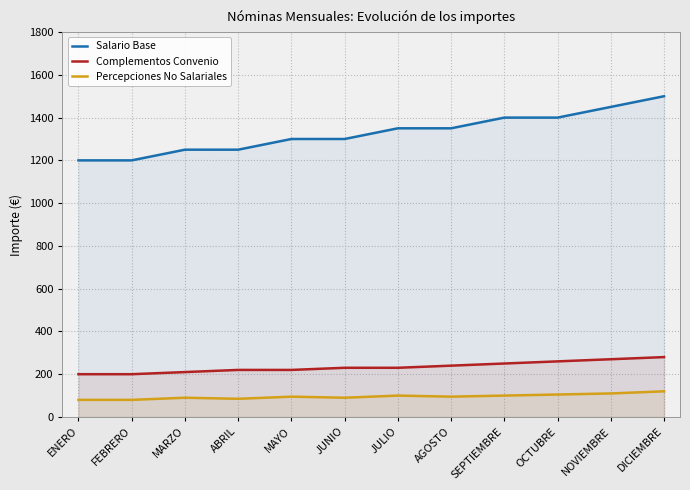

Reading left to right, what are all the values shown in this chart?

Salario Base: ENERO=1200	FEBRERO=1200	MARZO=1250	ABRIL=1250	MAYO=1300	JUNIO=1300	JULIO=1350	AGOSTO=1350	SEPTIEMBRE=1400	OCTUBRE=1400	NOVIEMBRE=1450	DICIEMBRE=1500
Complementos Convenio: ENERO=200	FEBRERO=200	MARZO=210	ABRIL=220	MAYO=220	JUNIO=230	JULIO=230	AGOSTO=240	SEPTIEMBRE=250	OCTUBRE=260	NOVIEMBRE=270	DICIEMBRE=280
Percepciones No Salariales: ENERO=80	FEBRERO=80	MARZO=90	ABRIL=85	MAYO=95	JUNIO=90	JULIO=100	AGOSTO=95	SEPTIEMBRE=100	OCTUBRE=105	NOVIEMBRE=110	DICIEMBRE=120